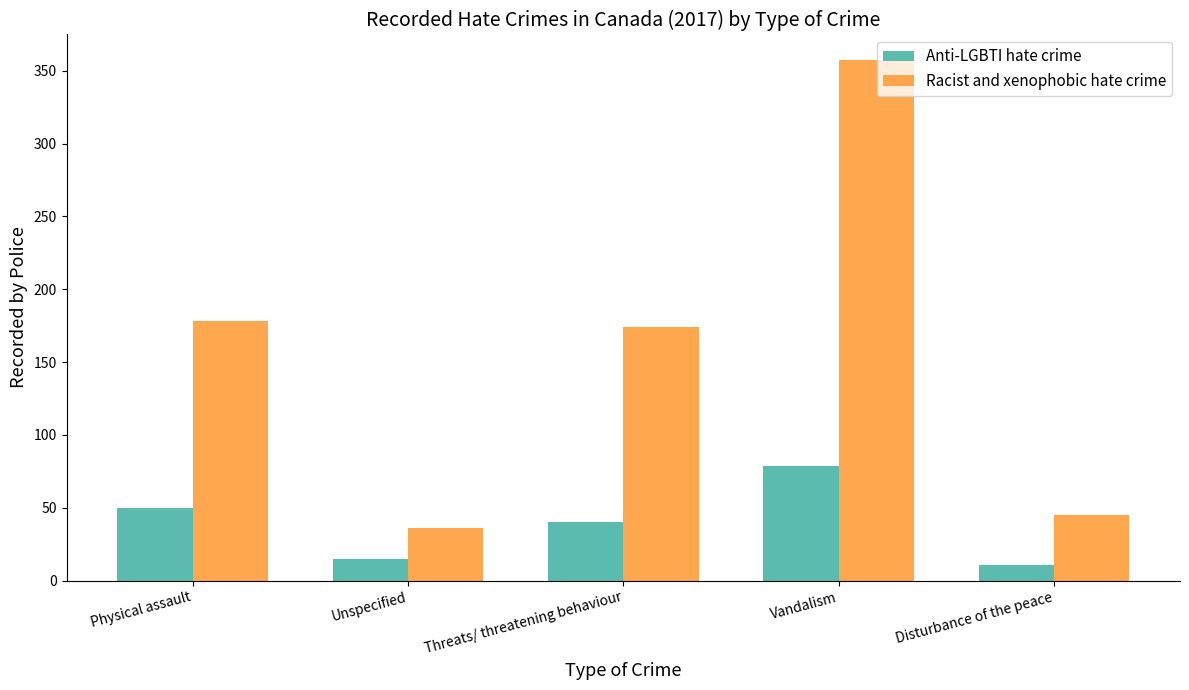

Rank the series by their maximum value, from highest to lowest.

Racist and xenophobic hate crime, Anti-LGBTI hate crime